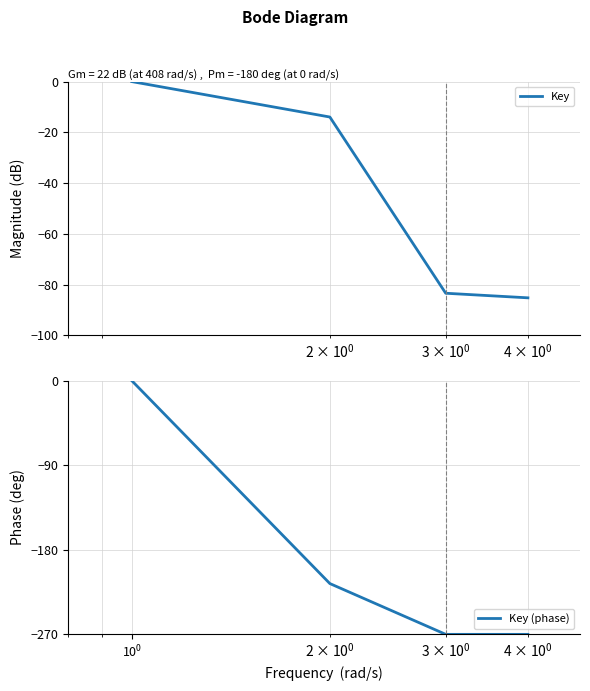

Reading left to right, transcribe all the data shown in this chart.

Key: 0.0	0.0	0.0	-14.0	-83.4	-83.4	-85.2	-85.2
Key (phase): -0.0	-0.0	-0.0	-215.9	-270.0	-270.0	-270.0	-270.0